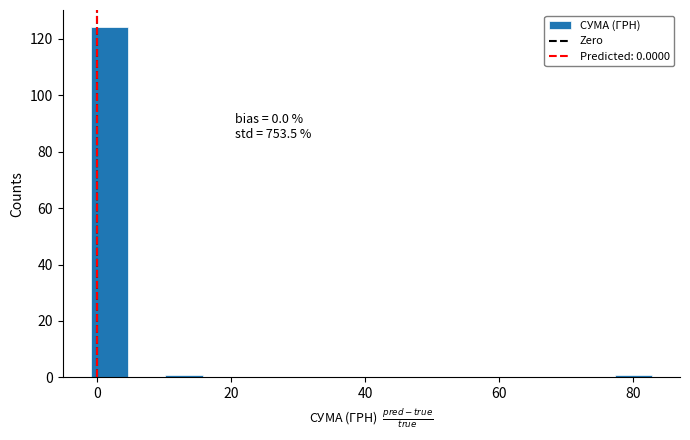

Read against the x-axis, roughly where is the centre of the tallest bar?

2